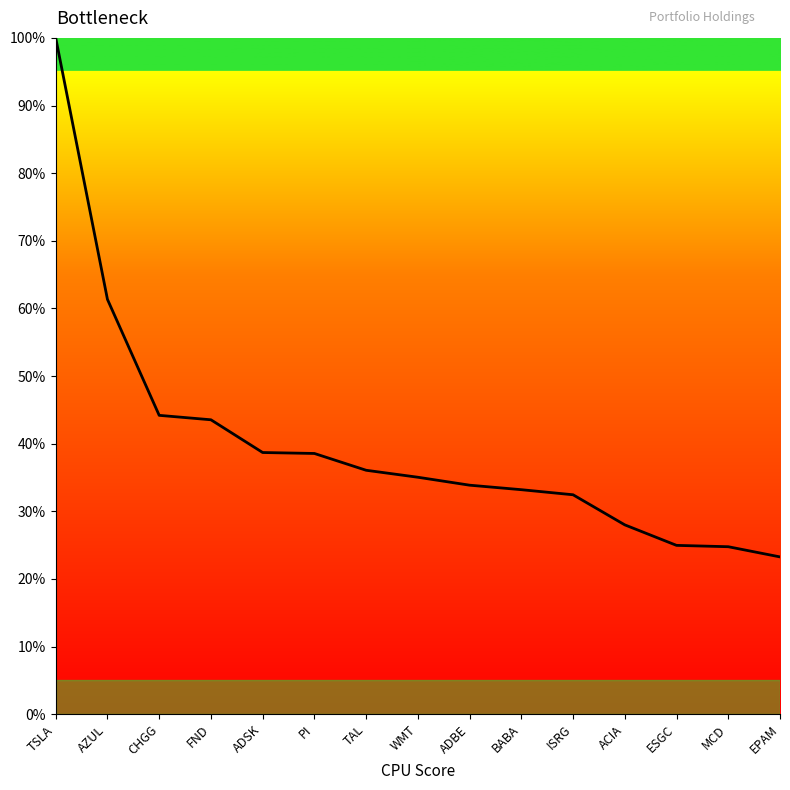

How many distinct data groups are displayed?

1